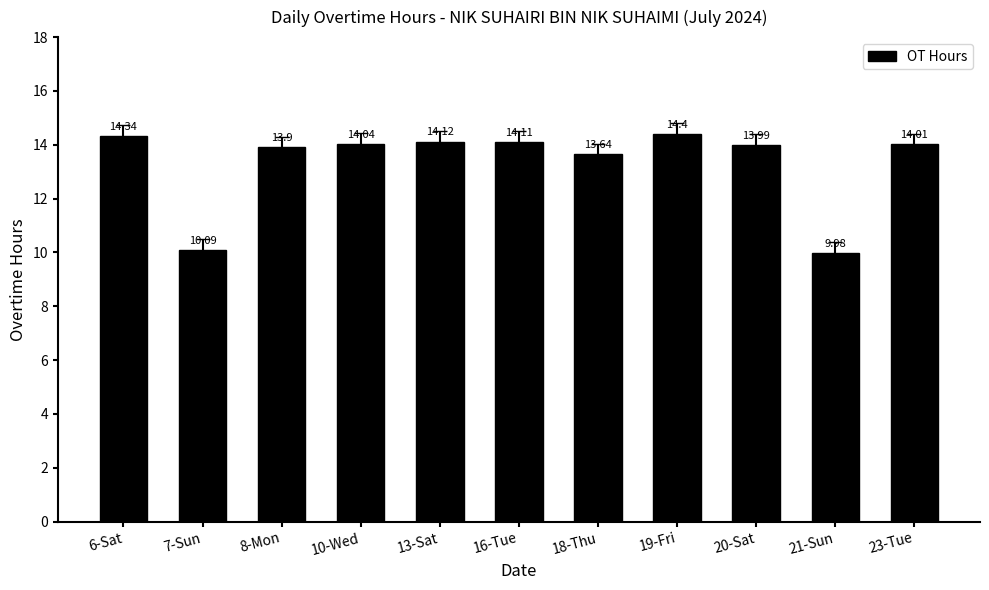

Rank the categories by value from highest to lowest.

19-Fri, 6-Sat, 13-Sat, 16-Tue, 10-Wed, 23-Tue, 20-Sat, 8-Mon, 18-Thu, 7-Sun, 21-Sun